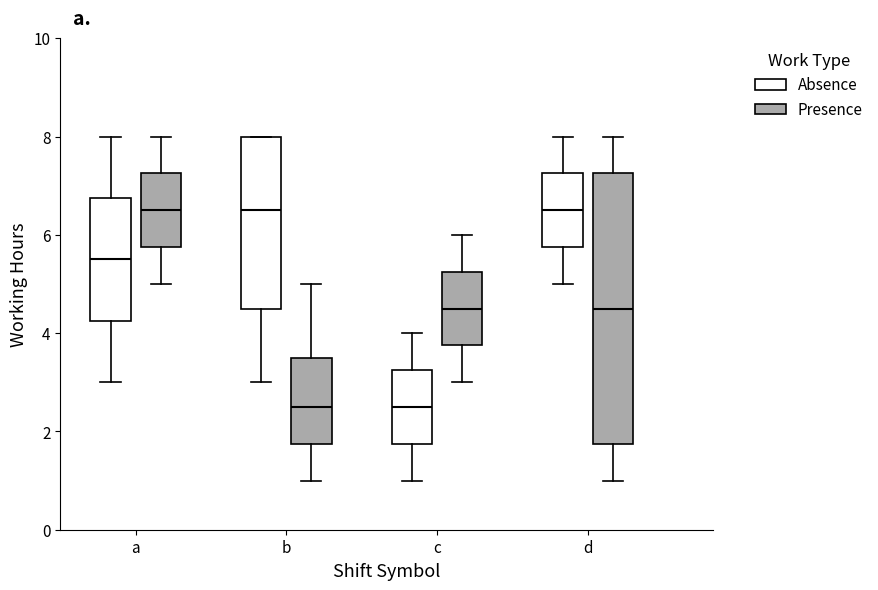

Reading left to right, read every box against the y-axis: the position of its median line, the range the box covers, and the ends of its whiskers. The values are not printed on the chart, so give them approximately, as read against the axis.

a (Absence): median 5.6, box 4.2 to 6.8, whiskers 3.0 to 8.0
a (Presence): median 6.6, box 5.8 to 7.2, whiskers 5.0 to 8.0
b (Absence): median 6.6, box 4.6 to 8.0, whiskers 3.0 to 8.0
b (Presence): median 2.6, box 1.8 to 3.6, whiskers 1.0 to 5.0
c (Absence): median 2.6, box 1.8 to 3.2, whiskers 1.0 to 4.0
c (Presence): median 4.6, box 3.8 to 5.2, whiskers 3.0 to 6.0
d (Absence): median 6.6, box 5.8 to 7.2, whiskers 5.0 to 8.0
d (Presence): median 4.6, box 1.8 to 7.2, whiskers 1.0 to 8.0